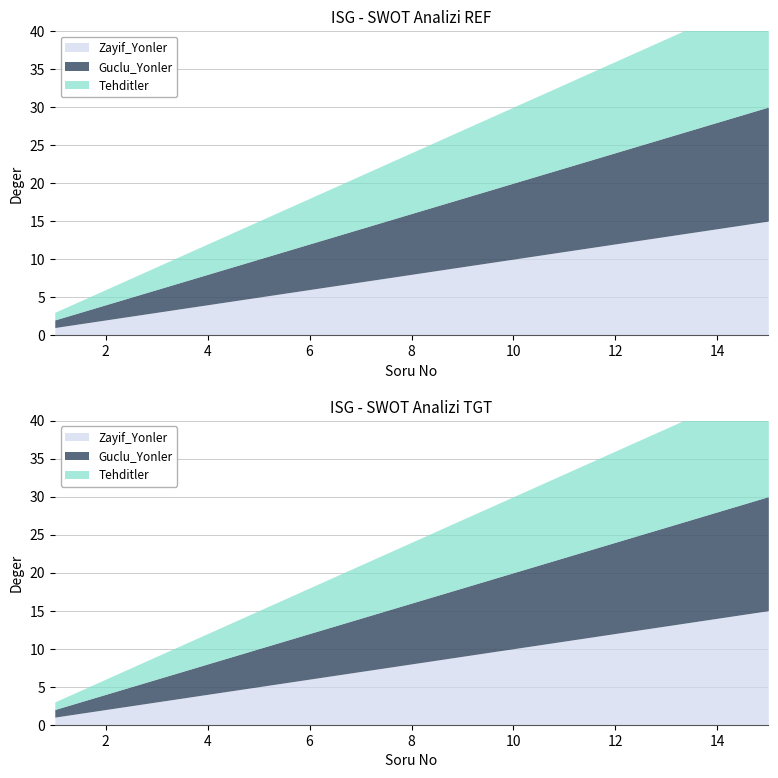

What is the sum of the Tehditler values at 1 and 13?

42